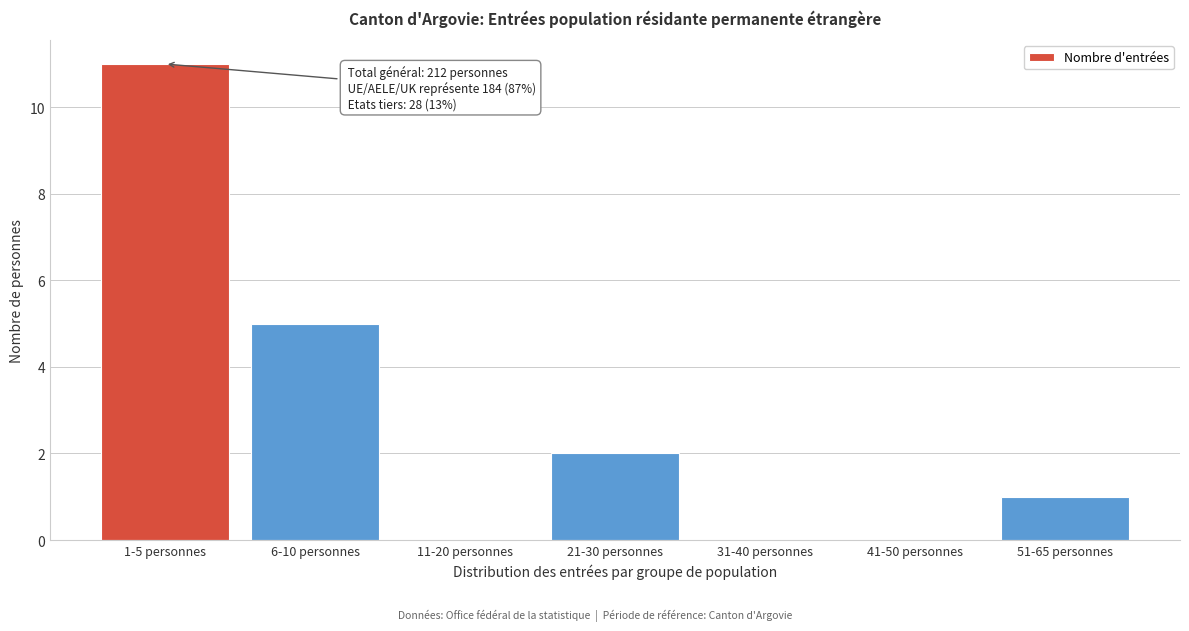

Reading right to left, transcribe all the data shown in this chart.

51-65 personnes=1	41-50 personnes=0	31-40 personnes=0	21-30 personnes=2	11-20 personnes=0	6-10 personnes=5	1-5 personnes=11